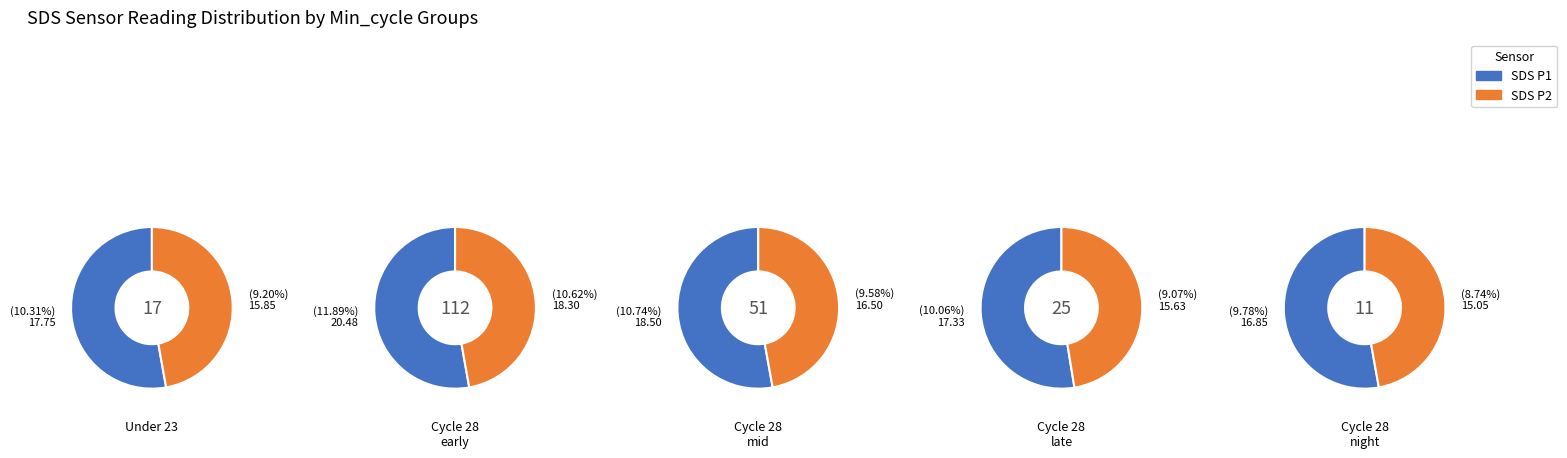

Is it true that Min_cycle = 23 is 34% of the pie?

False